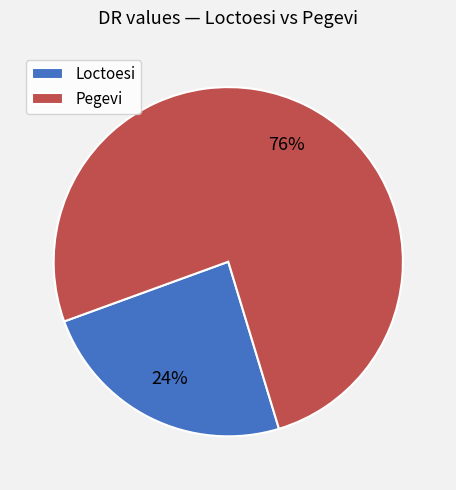

To the nearest percent, what is the combined percentage of Loctoesi and Pegevi?

100%